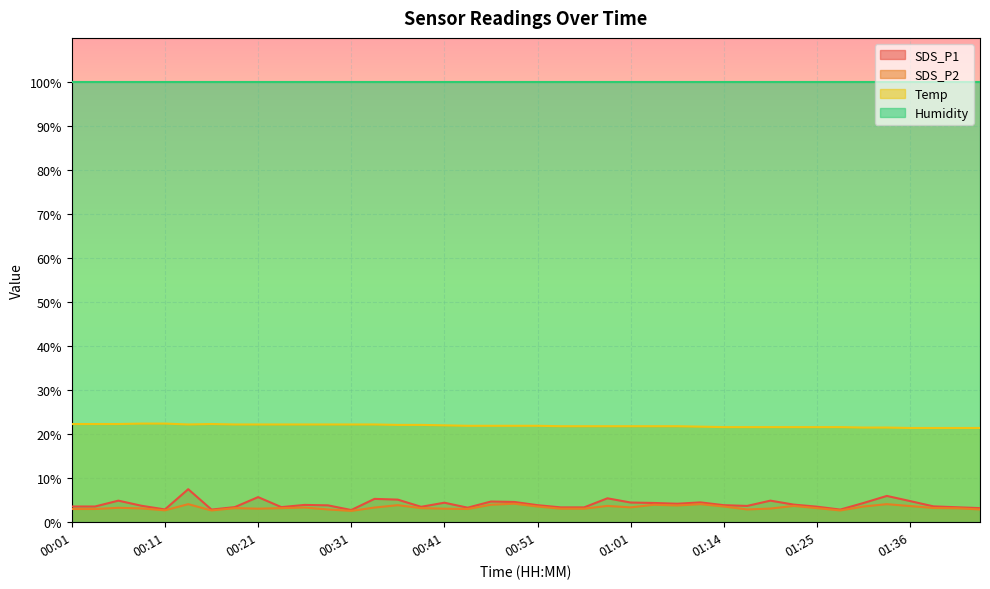

At which category is the sum across all series the highest?

00:13